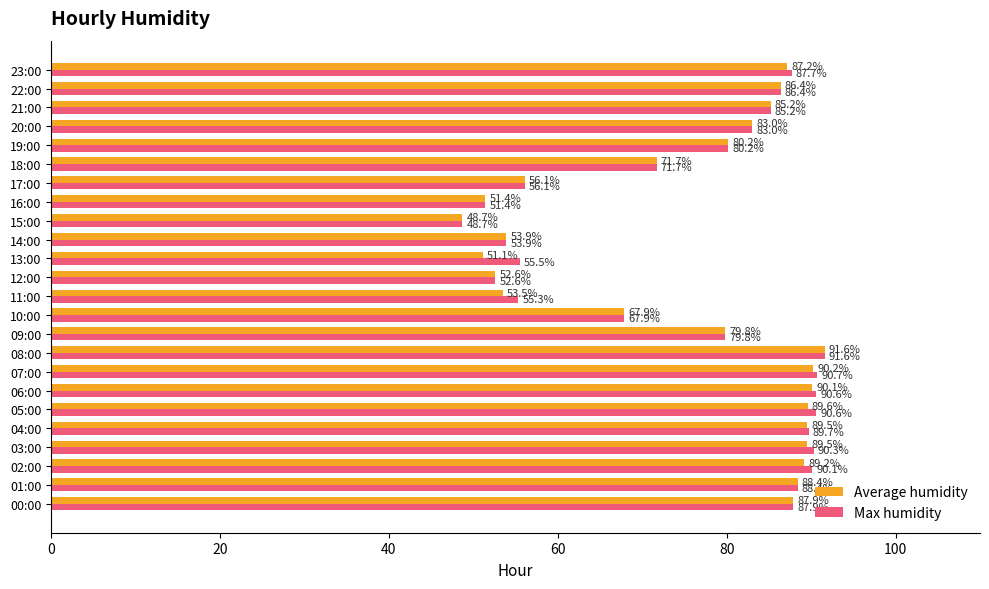

At which label is Average humidity closest to 70?

18:00